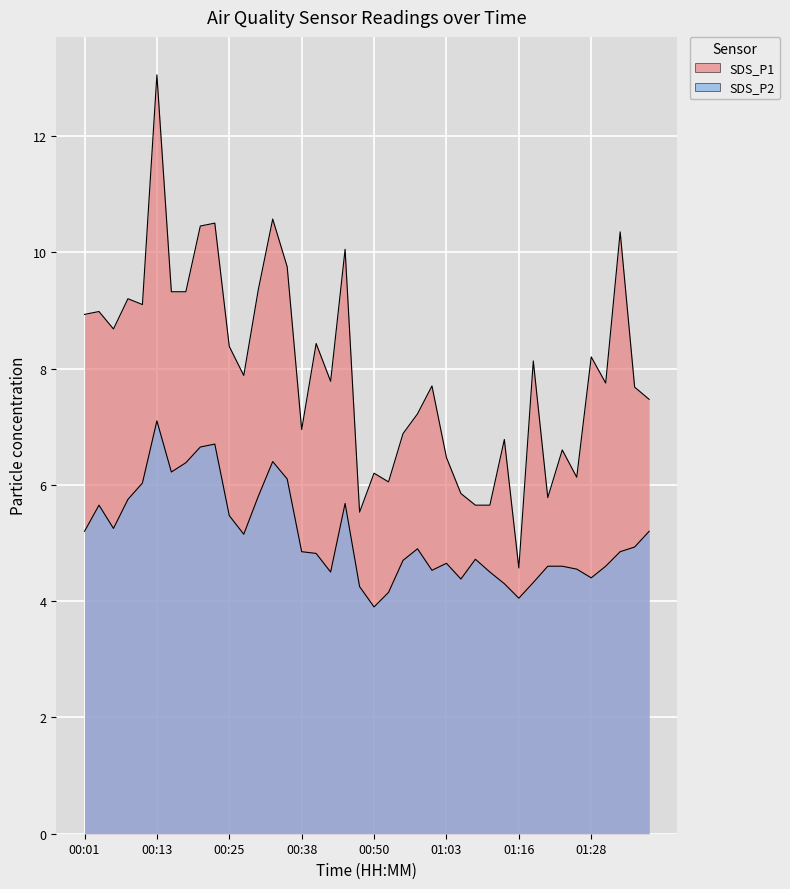

What is the total value across all series at 01:18?

12.5